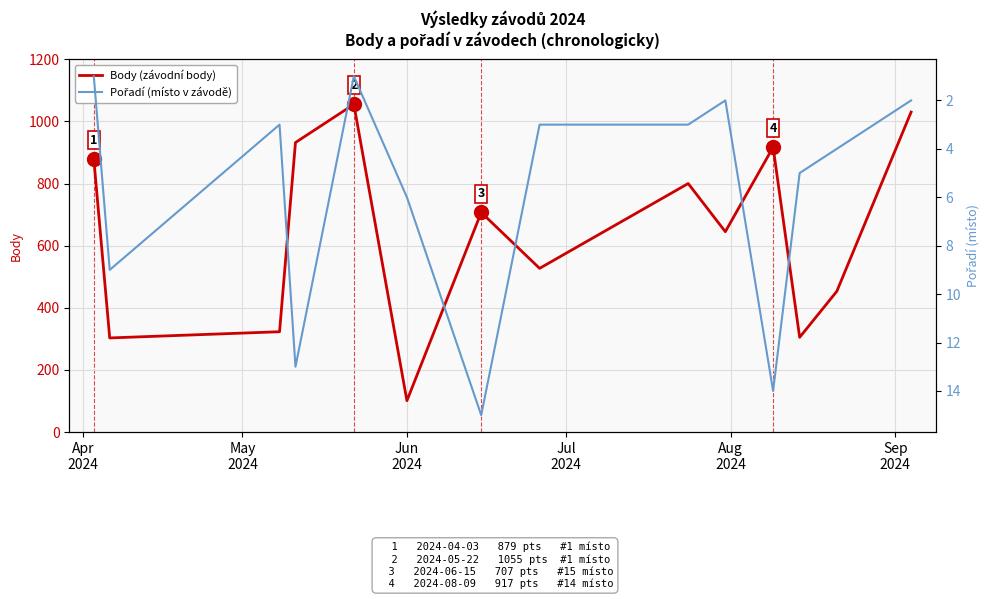

How many data points in Pořadí (místo v závodě) are above 4?

6